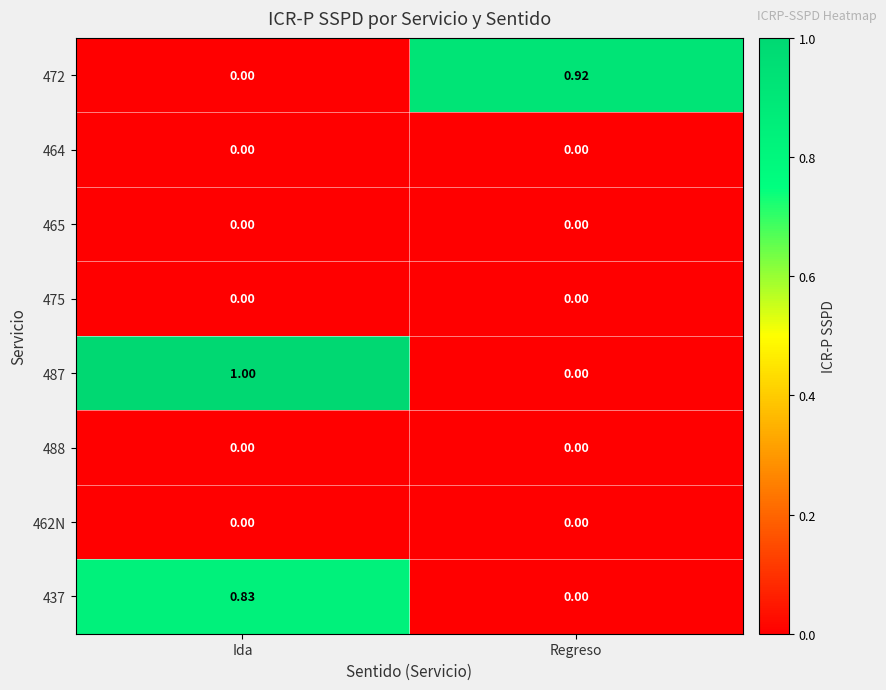

At which category does the chart reach its peak across all series?

Ida